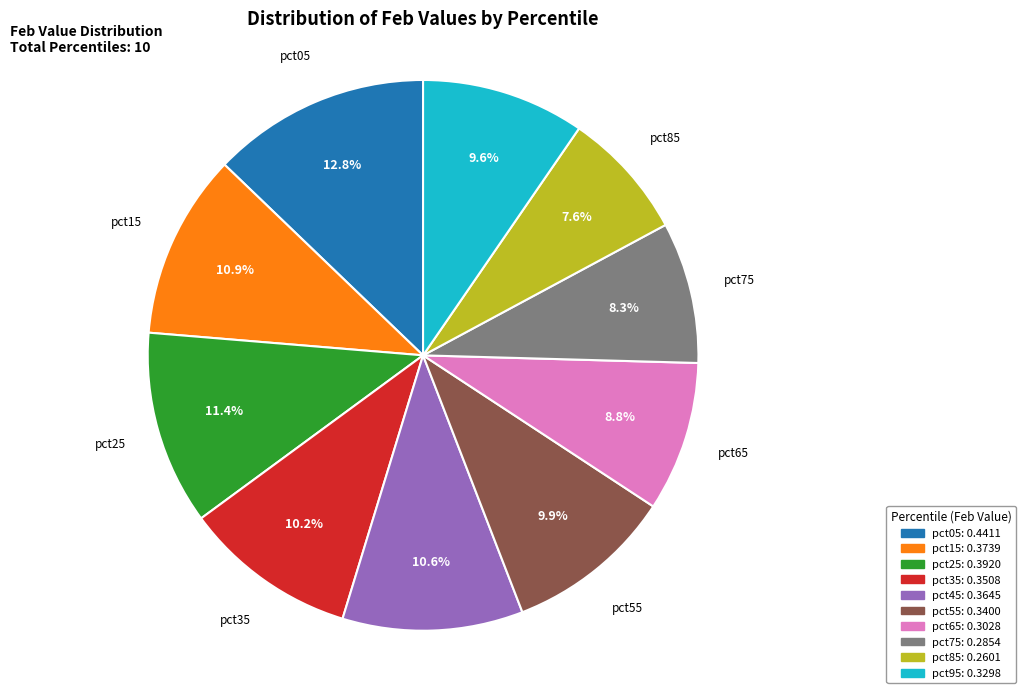

What percentage is the pct05 slice, to the nearest percent?

13%